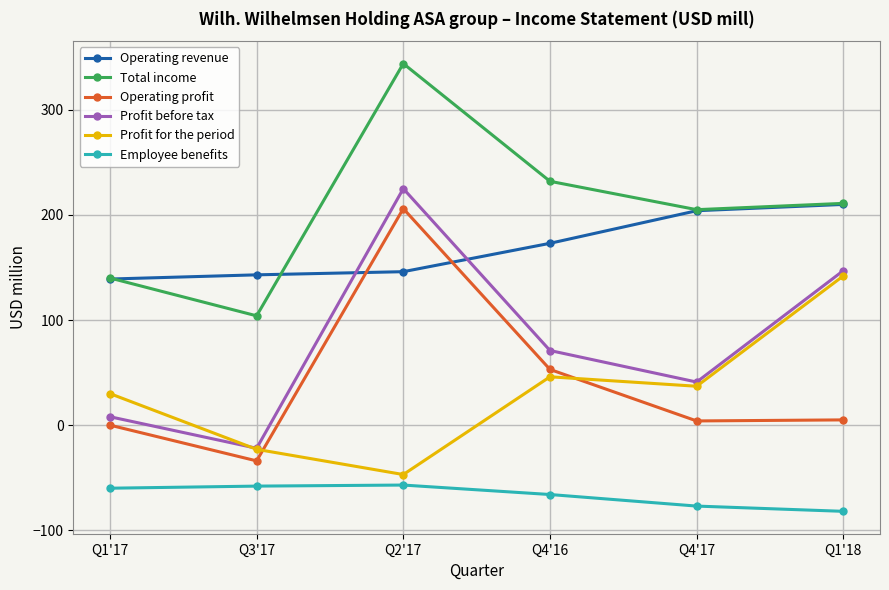

Which series has the widest spread of values?

Profit before tax